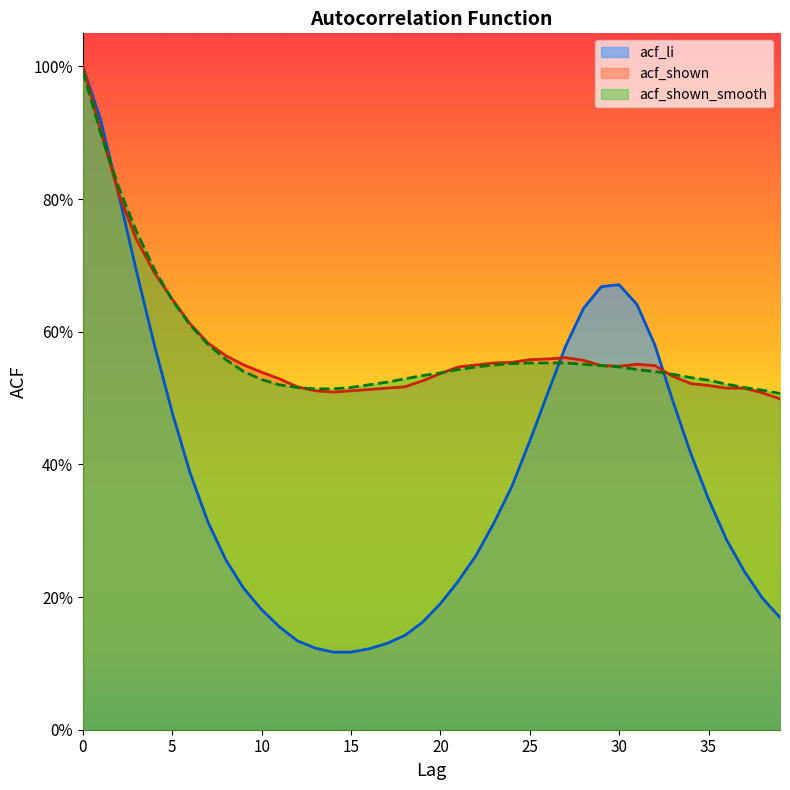

Reading right to left, transcribe all the data shown in this chart.

acf_li: 39=0.2	38=0.2	37=0.2	36=0.3	35=0.3	34=0.4	33=0.5	32=0.6	31=0.6	30=0.7	29=0.7	28=0.6	27=0.6	26=0.5	25=0.4	24=0.4	23=0.3	22=0.3	21=0.2	20=0.2	19=0.2	18=0.1	17=0.1	16=0.1	15=0.1	14=0.1	13=0.1	12=0.1	11=0.2	10=0.2	9=0.2	8=0.3	7=0.3	6=0.4	5=0.5	4=0.6	3=0.7	2=0.8	1=0.9	0=1.0
acf_shown: 39=0.5	38=0.5	37=0.5	36=0.5	35=0.5	34=0.5	33=0.5	32=0.5	31=0.6	30=0.5	29=0.5	28=0.6	27=0.6	26=0.6	25=0.6	24=0.6	23=0.6	22=0.6	21=0.5	20=0.5	19=0.5	18=0.5	17=0.5	16=0.5	15=0.5	14=0.5	13=0.5	12=0.5	11=0.5	10=0.5	9=0.6	8=0.6	7=0.6	6=0.6	5=0.6	4=0.7	3=0.7	2=0.8	1=0.9	0=1.0
acf_shown_smooth: 39=0.5	38=0.5	37=0.5	36=0.5	35=0.5	34=0.5	33=0.5	32=0.5	31=0.5	30=0.5	29=0.5	28=0.6	27=0.6	26=0.6	25=0.6	24=0.6	23=0.6	22=0.5	21=0.5	20=0.5	19=0.5	18=0.5	17=0.5	16=0.5	15=0.5	14=0.5	13=0.5	12=0.5	11=0.5	10=0.5	9=0.5	8=0.6	7=0.6	6=0.6	5=0.6	4=0.7	3=0.8	2=0.8	1=0.9	0=1.0